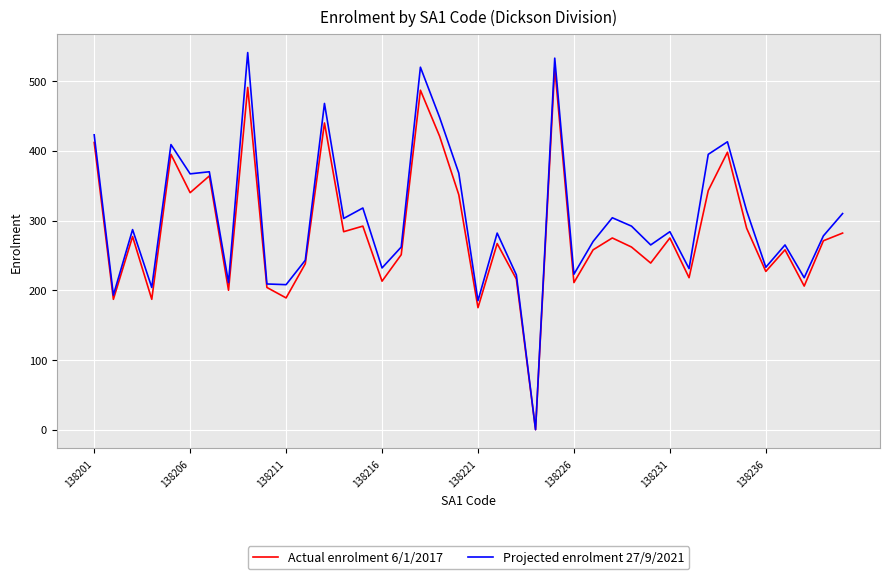

How many positive values does the Actual enrolment 6/1/2017 series have?

39